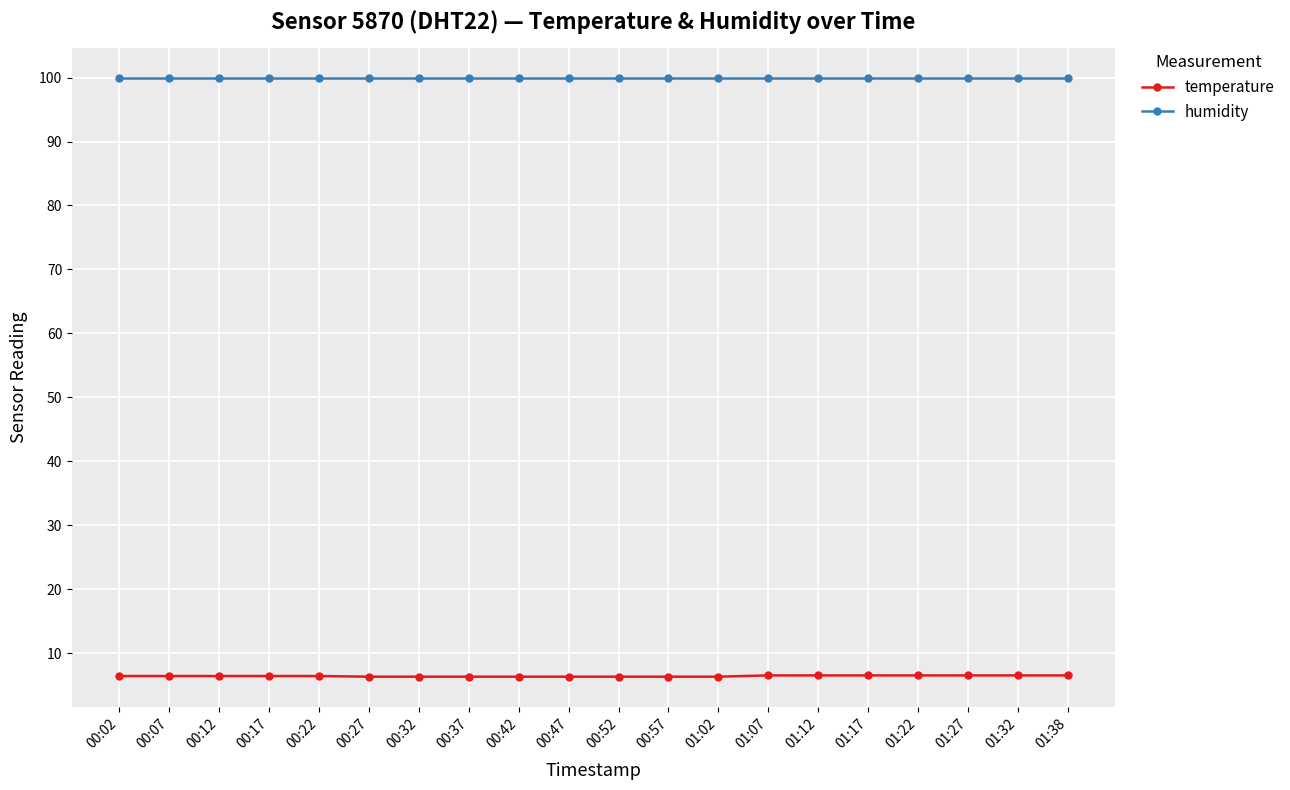

Rank the series by their maximum value, from lowest to highest.

temperature, humidity